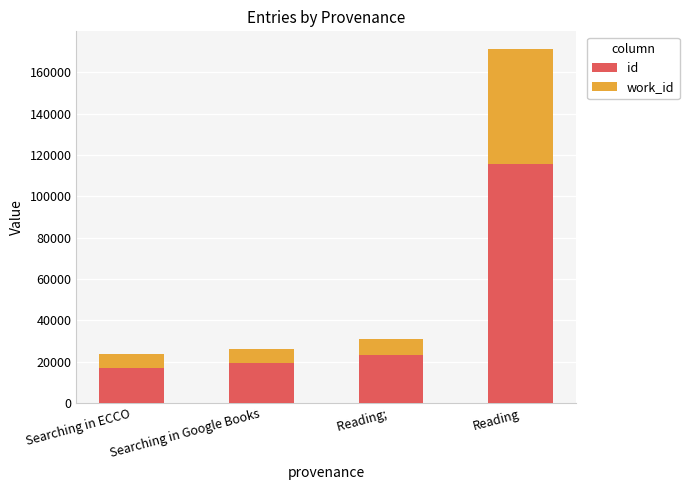

What is the difference between the id values at Reading;  and Searching in Google Books?

4034